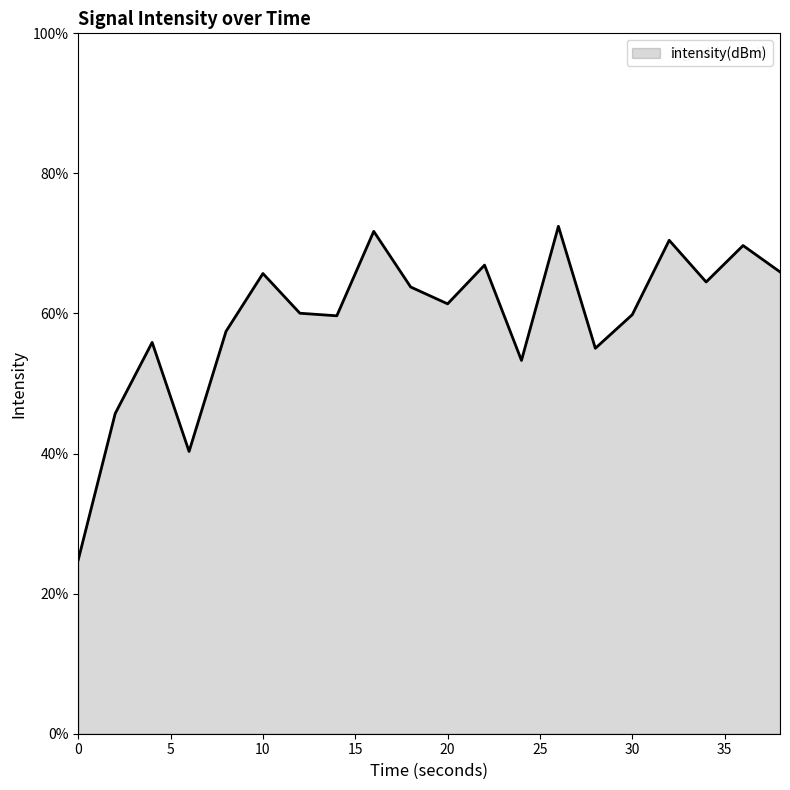

What is the greatest value displayed?

72.4